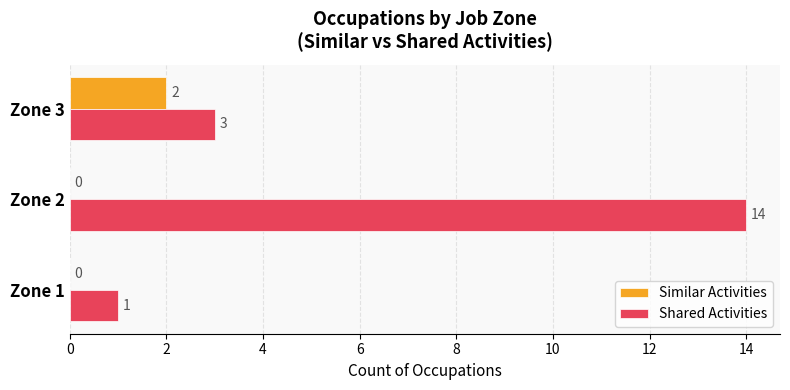

Which label corresponds to the largest value in the chart?

Zone 2